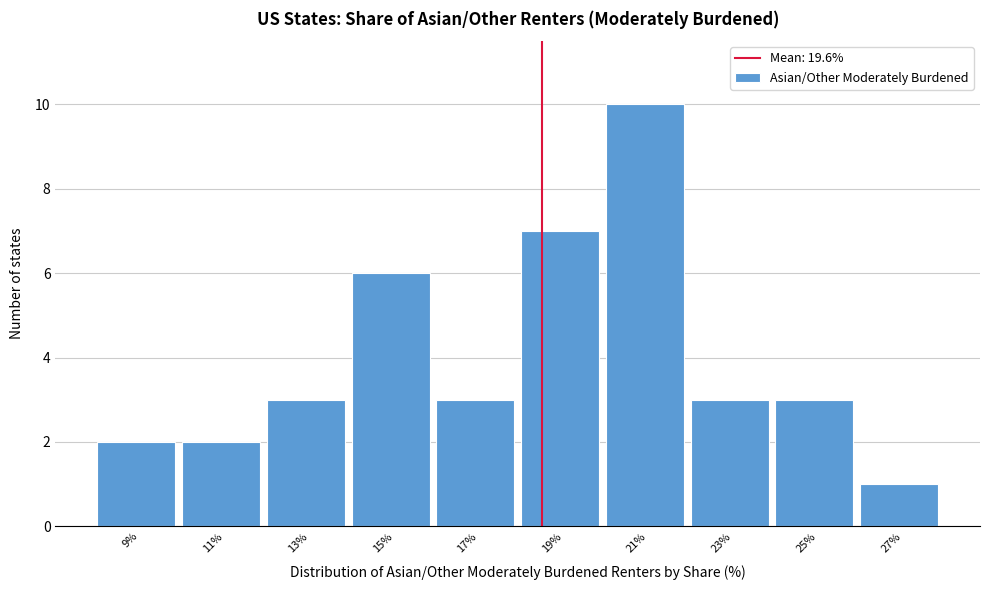

Reading right to left, list all the values displayed in this chart.

27%=1	25%=3	23%=3	21%=10	19%=7	17%=3	15%=6	13%=3	11%=2	9%=2